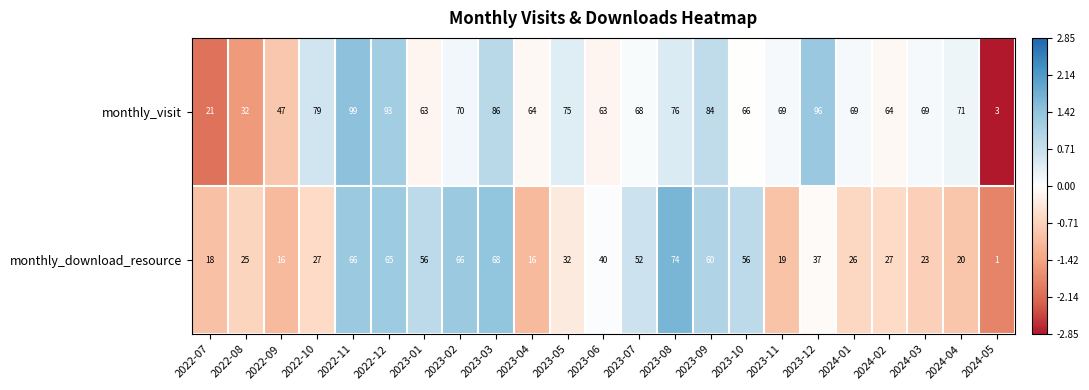

At how many categories does at least one series exceed 55?

19